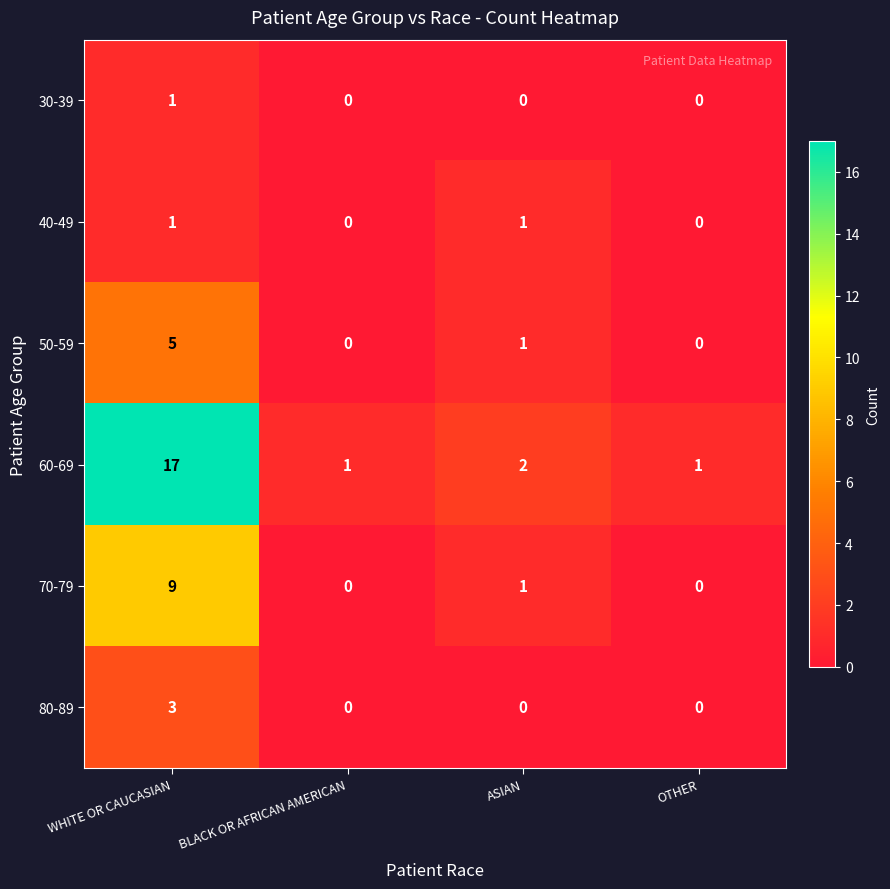

Is the value of 70-79 at WHITE OR CAUCASIAN greater than the value of 30-39 at ASIAN?

Yes